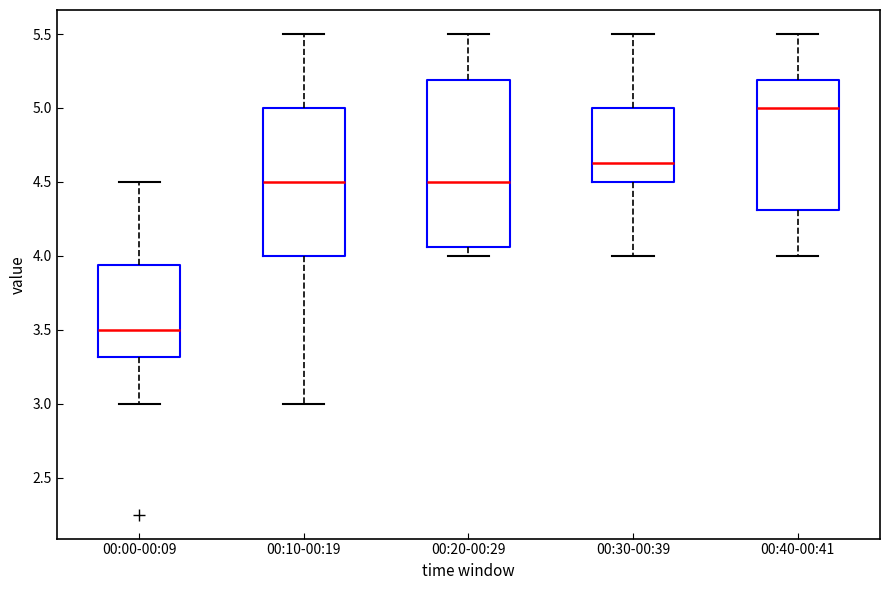

Which box's median line is the lowest?

00:00-00:09